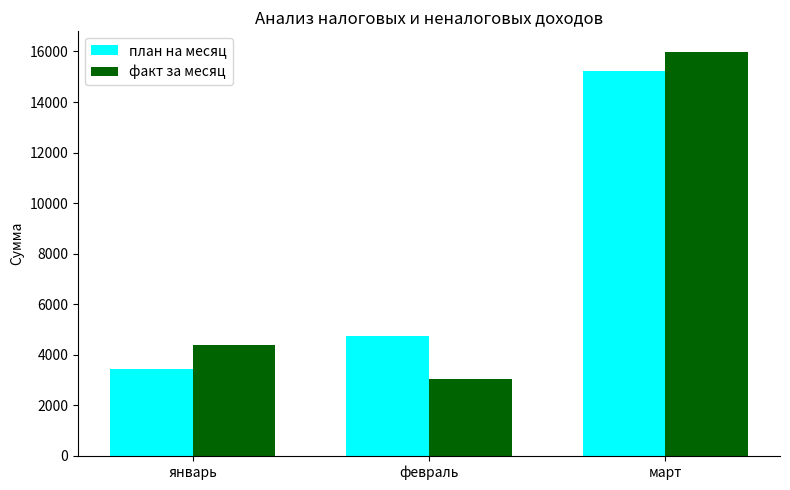

What are all the series names shown in the legend?

план на месяц, факт за месяц